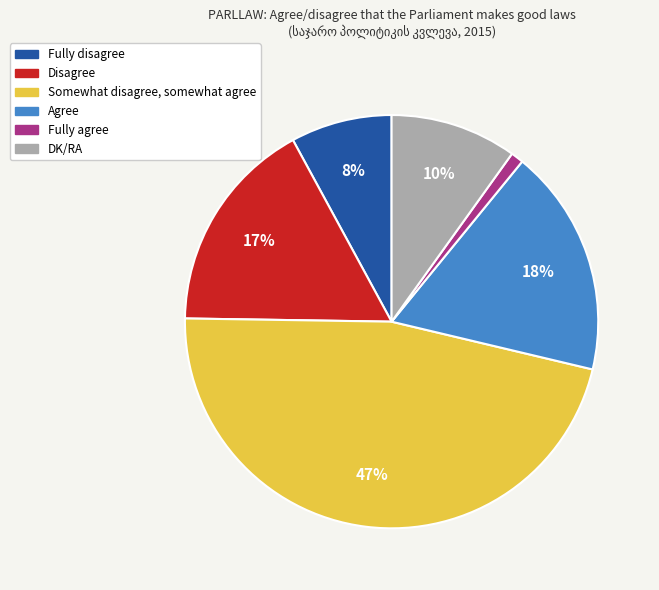

Which category has the biggest portion of the pie?

Somewhat disagree, somewhat agree